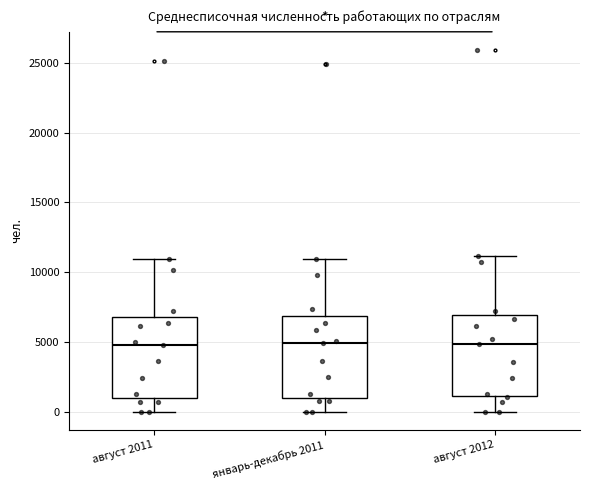

Where is the upper edge of the box for август 2012 on the y-axis? The values are not printed on the chart, so give them approximately, as read against the axis.

7000